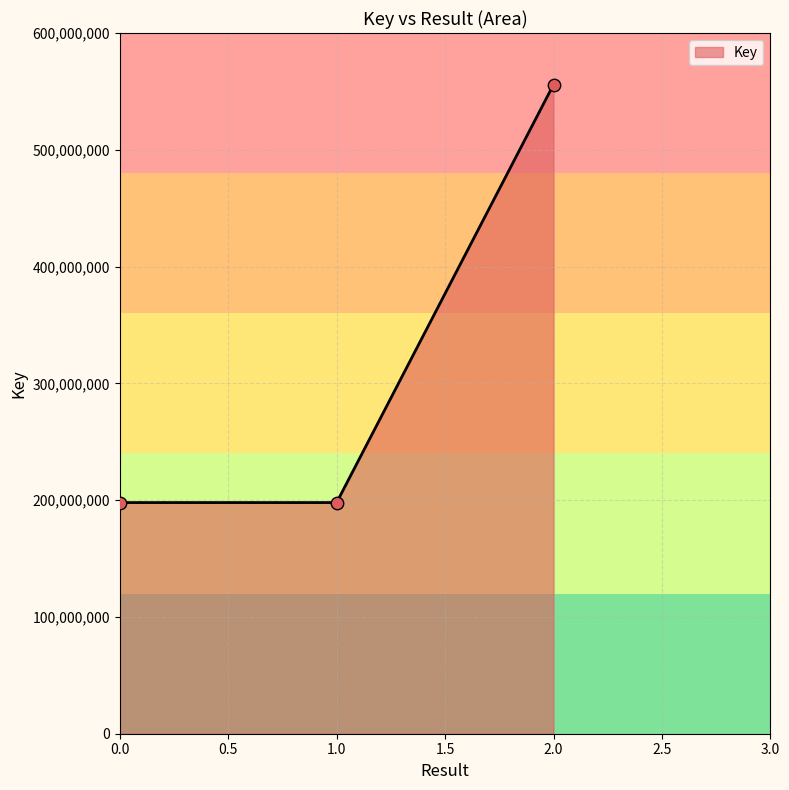

Which has a higher value, 2.0 or 1.0?

2.0